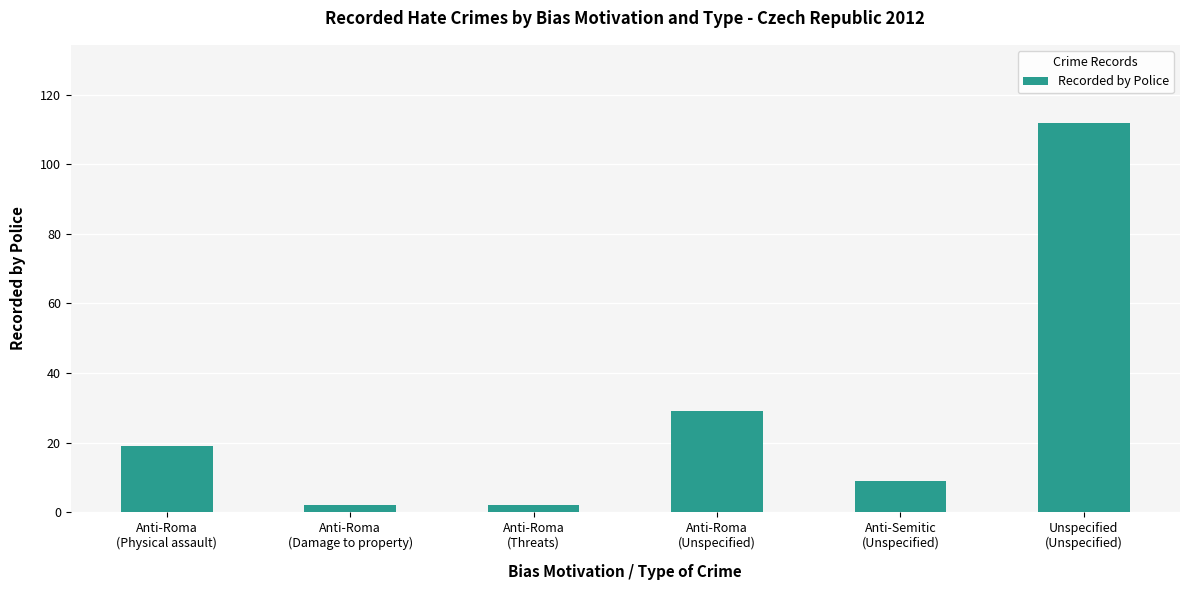

The chart shows a value of 112 at Unspecified
(Unspecified). True or false?

True